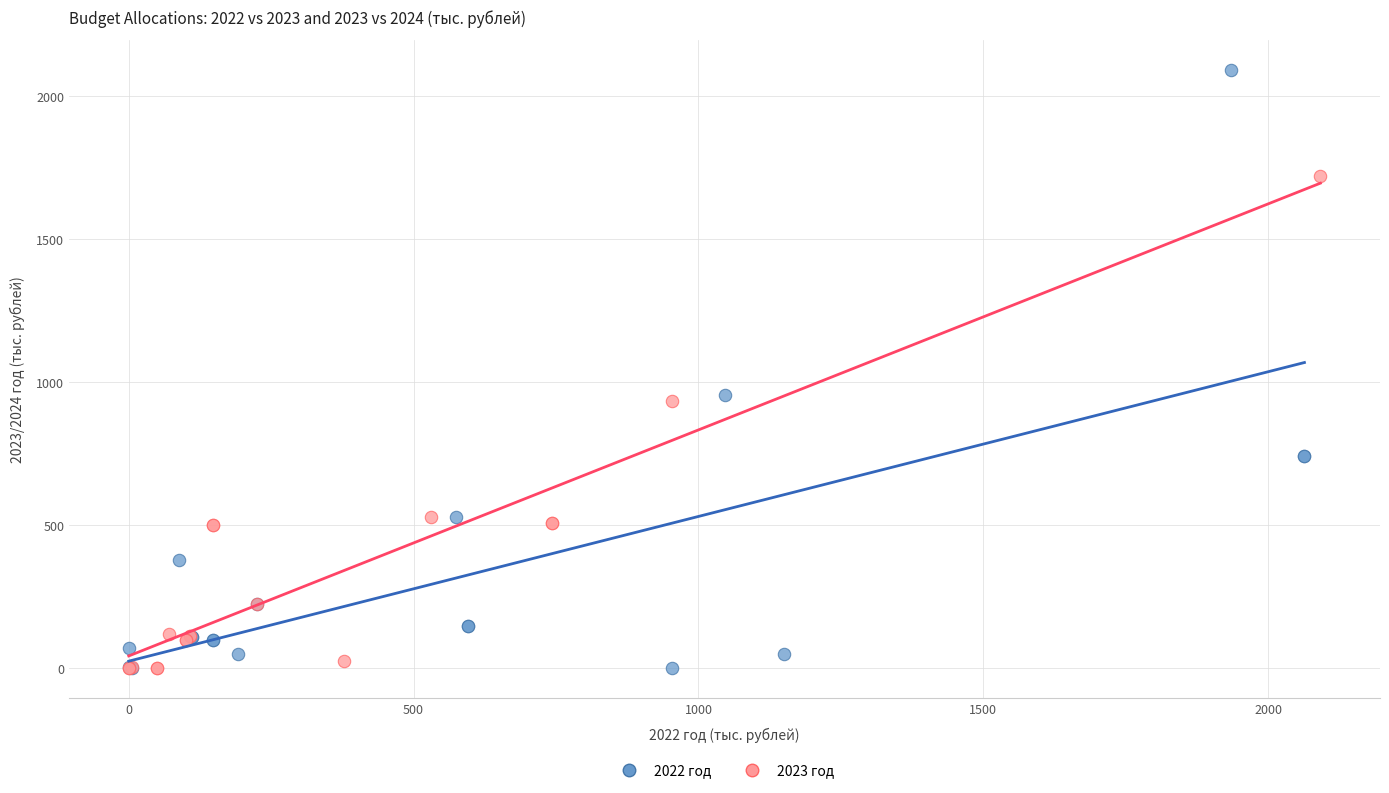

Which series contains the highest Y value?

2022 год